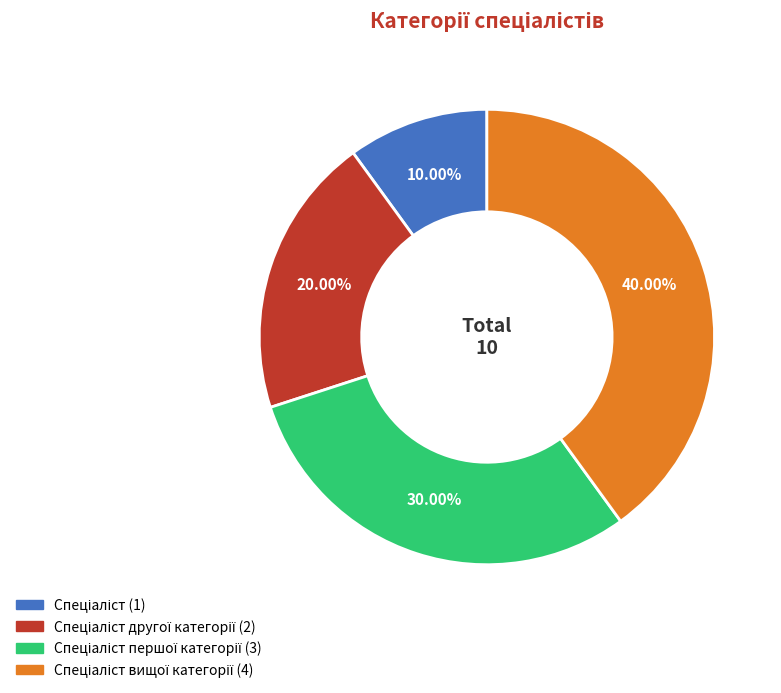

Count the number of slices in the pie.

4